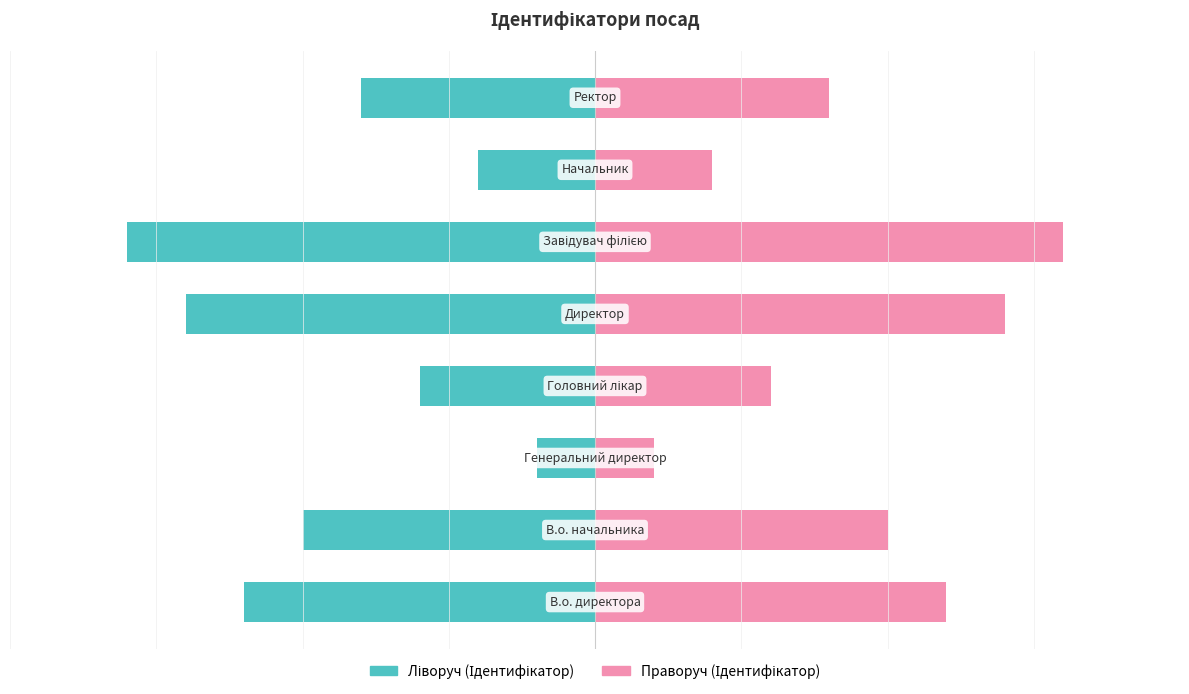

How many groups of bars are there?

8